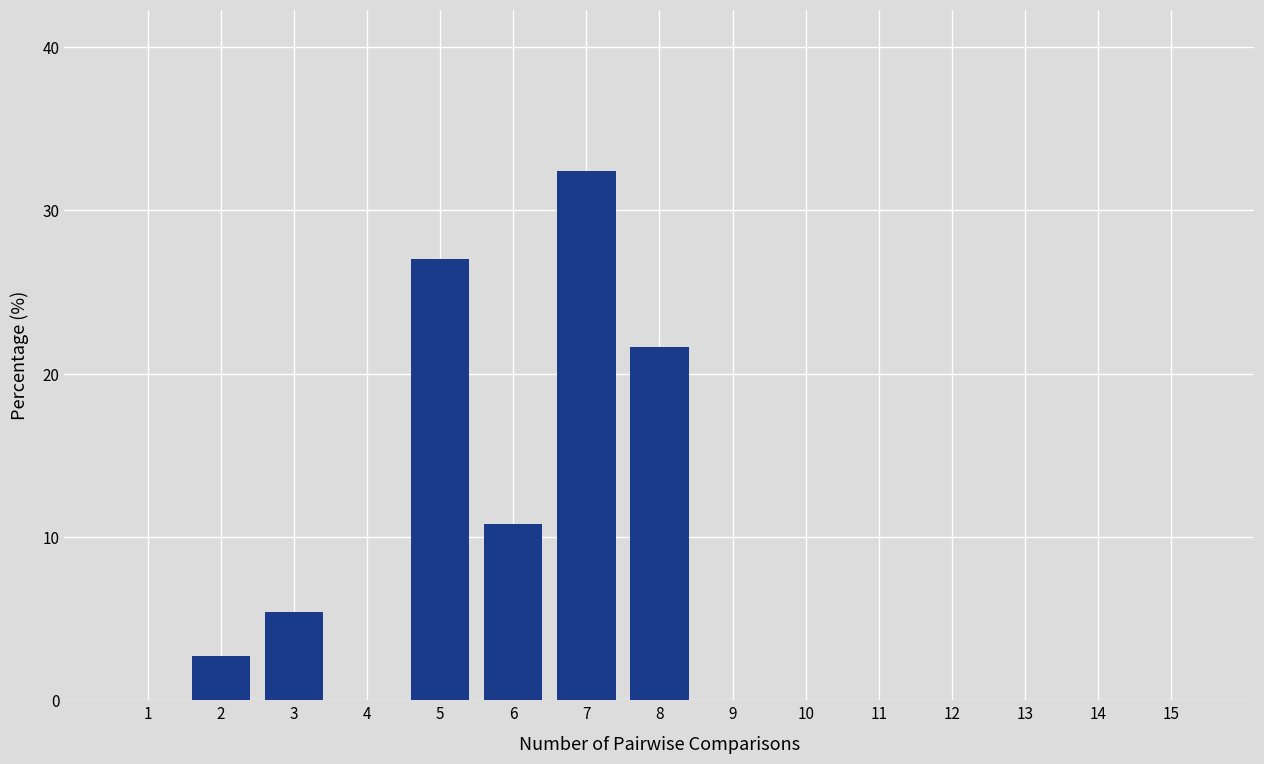

How many distinct data groups are displayed?

1